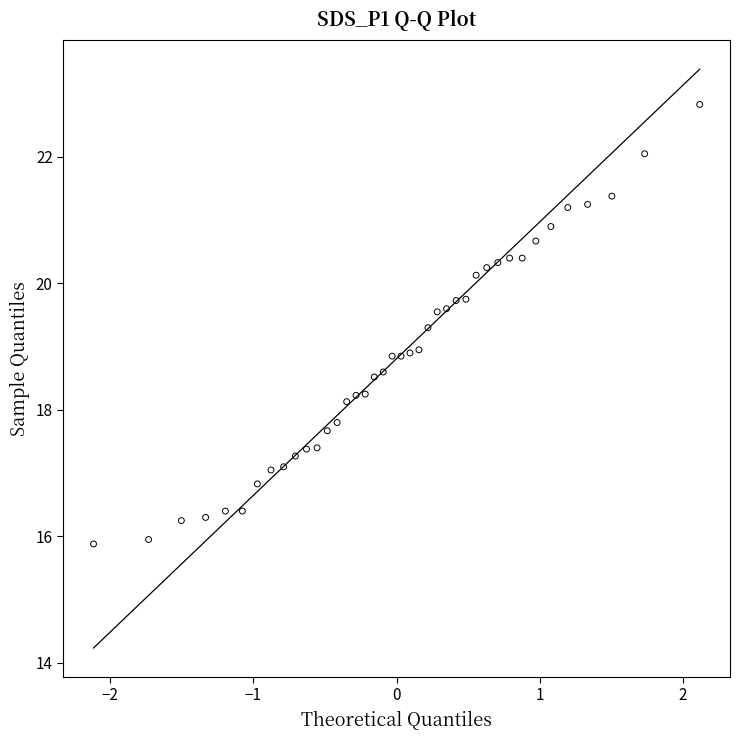

What is the range of X values (max minus min)?

4.2